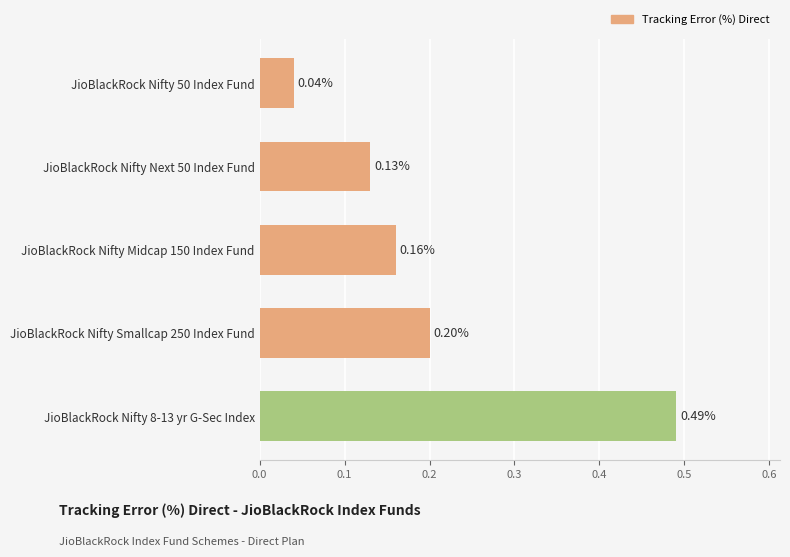

What is the sum of all values?

1.0